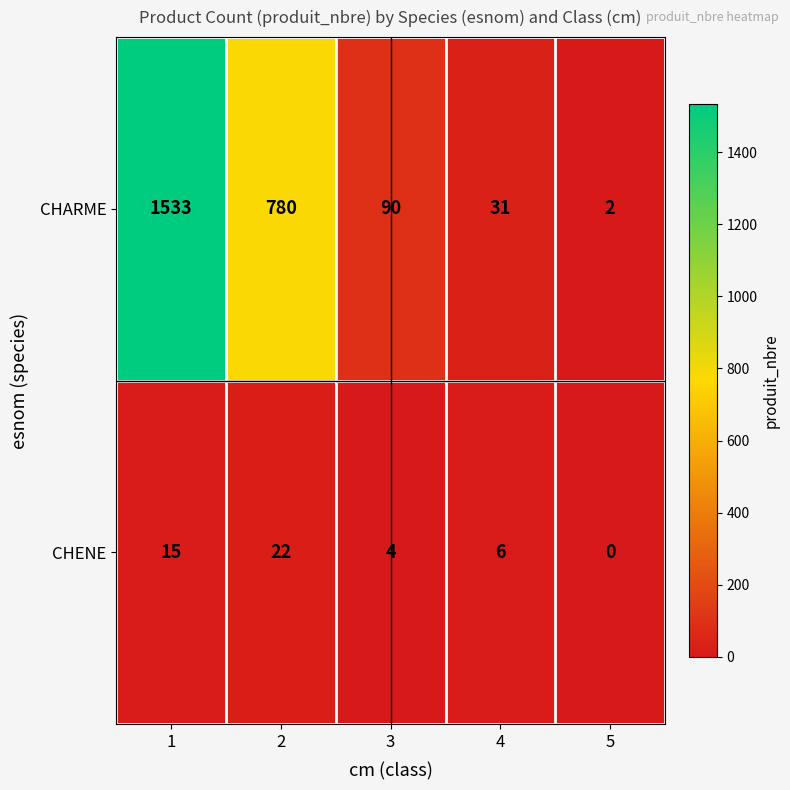

Which series changed the most between 2 and 3?

CHARME